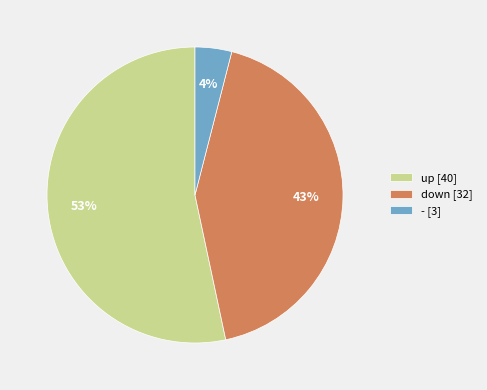

To the nearest percent, what is the difference between the - [3] and down [32] slice percentages?

39%